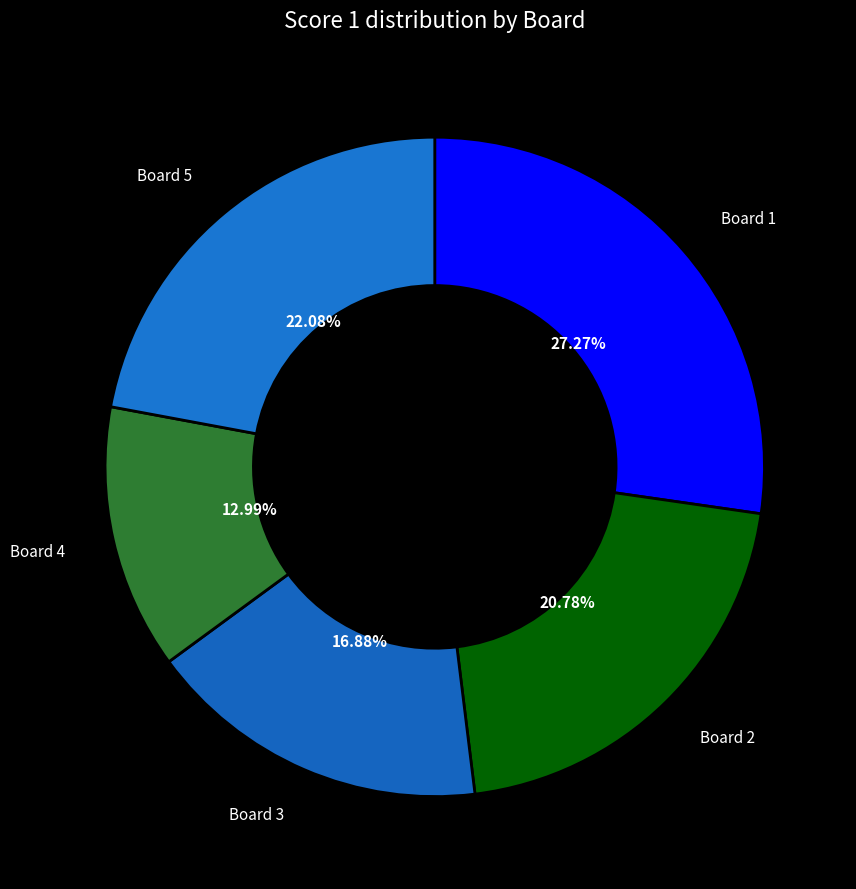

Which category has the biggest portion of the pie?

Board 1